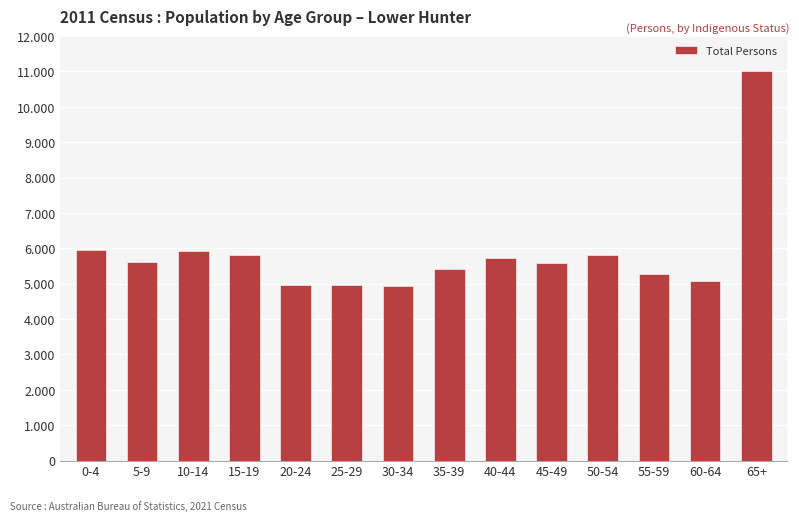

Is it true that the value at 25-29 is 7594?

False